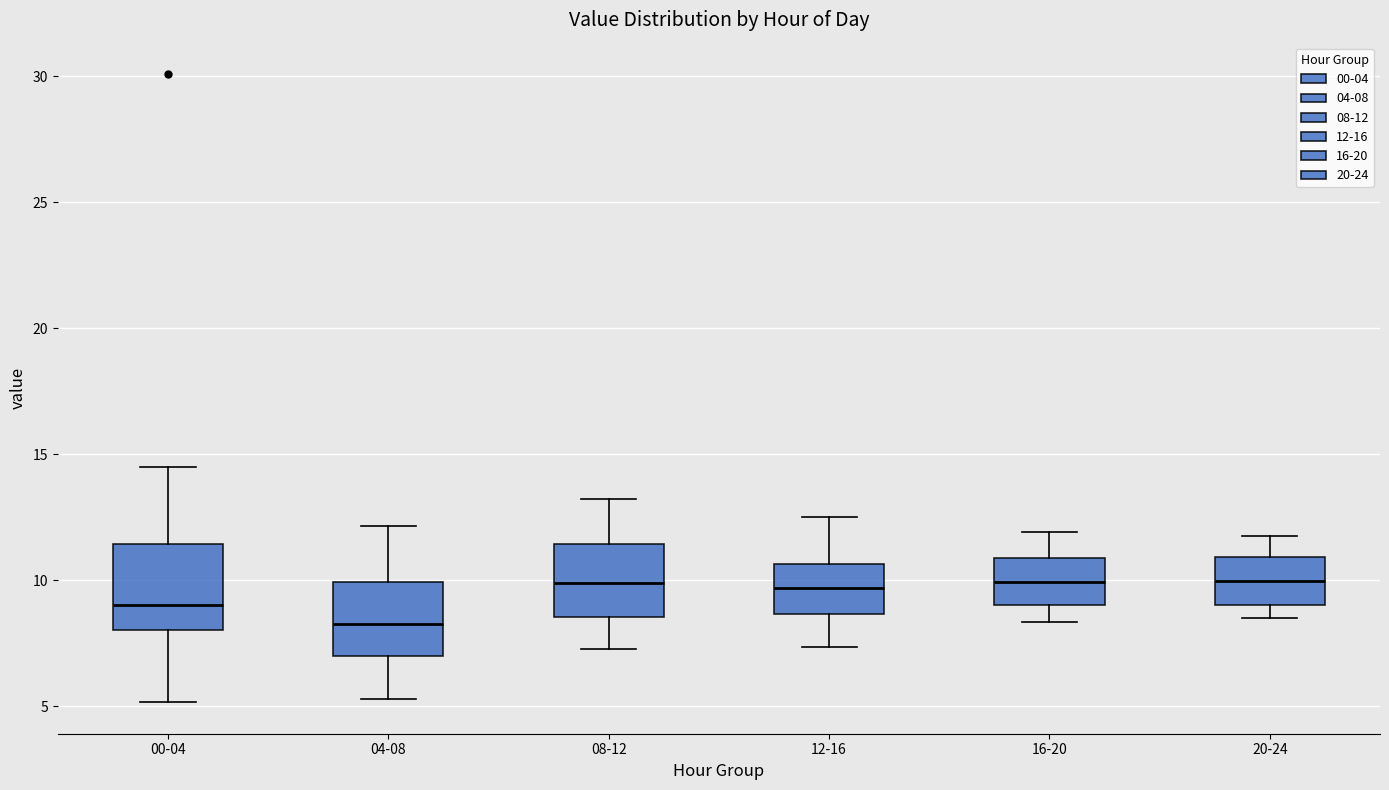

Reading left to right, transcribe this box plot: for each box, give where its median line is, the range the box spans, and where its two whiskers end, as read against the y-axis. The values are not printed on the chart, so give them approximately, as read against the axis.

00-04: median 9.0, box 8.0 to 11.5, whiskers 5.0 to 14.5
04-08: median 8.0, box 7.0 to 10.0, whiskers 5.5 to 12.0
08-12: median 10.0, box 8.5 to 11.5, whiskers 7.5 to 13.0
12-16: median 9.5, box 8.5 to 10.5, whiskers 7.5 to 12.5
16-20: median 10.0, box 9.0 to 11.0, whiskers 8.5 to 12.0
20-24: median 10.0, box 9.0 to 11.0, whiskers 8.5 to 12.0